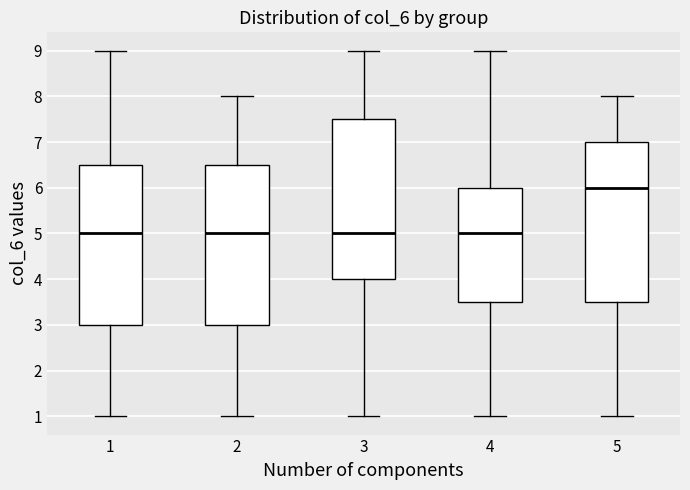

Reading left to right, transcribe this box plot: for each box, give where its median line is, the range the box spans, and where its two whiskers end, as read against the y-axis. The values are not printed on the chart, so give them approximately, as read against the axis.

1: median 5.0, box 3.0 to 6.5, whiskers 1.0 to 9.0
2: median 5.0, box 3.0 to 6.5, whiskers 1.0 to 8.0
3: median 5.0, box 4.0 to 7.5, whiskers 1.0 to 9.0
4: median 5.0, box 3.5 to 6.0, whiskers 1.0 to 9.0
5: median 6.0, box 3.5 to 7.0, whiskers 1.0 to 8.0